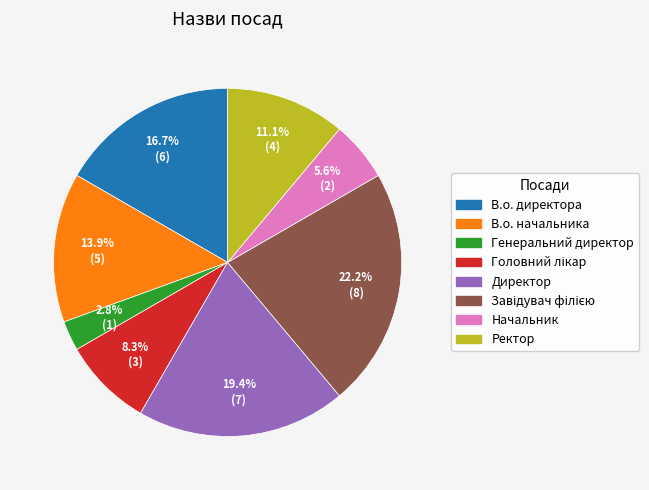

To the nearest percent, what portion does В.о. начальника represent?

14%